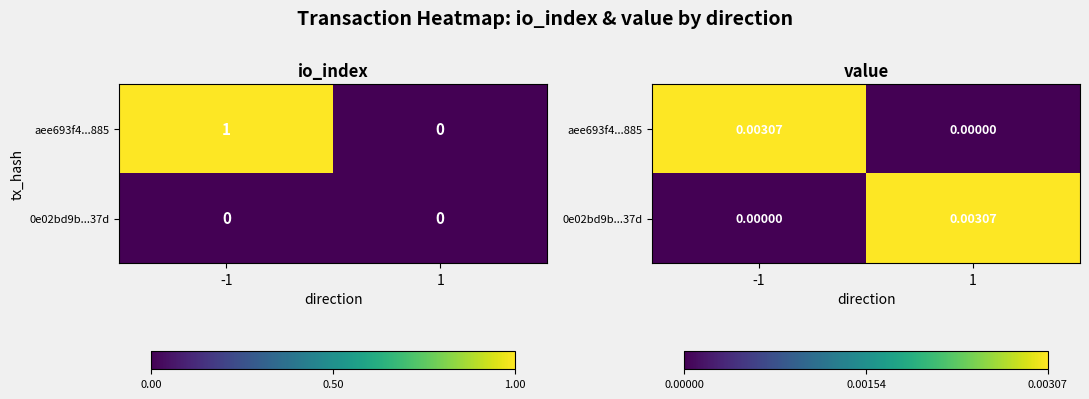

Which category has the lowest value in the 0e02bd9b...37d series?

-1